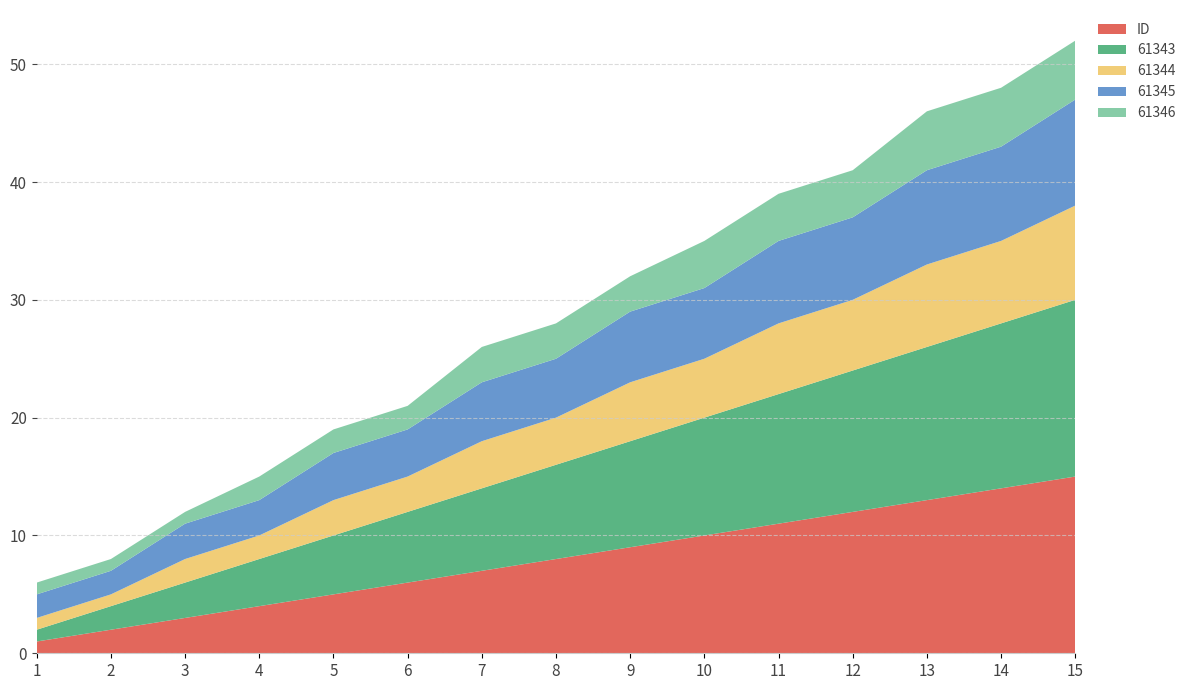

Reading left to right, transcribe all the data shown in this chart.

ID: 1	2	3	4	5	6	7	8	9	10	11	12	13	14	15
61343: 1	2	3	4	5	6	7	8	9	10	11	12	13	14	15
61344: 1	1	2	2	3	3	4	4	5	5	6	6	7	7	8
61345: 2	2	3	3	4	4	5	5	6	6	7	7	8	8	9
61346: 1	1	1	2	2	2	3	3	3	4	4	4	5	5	5